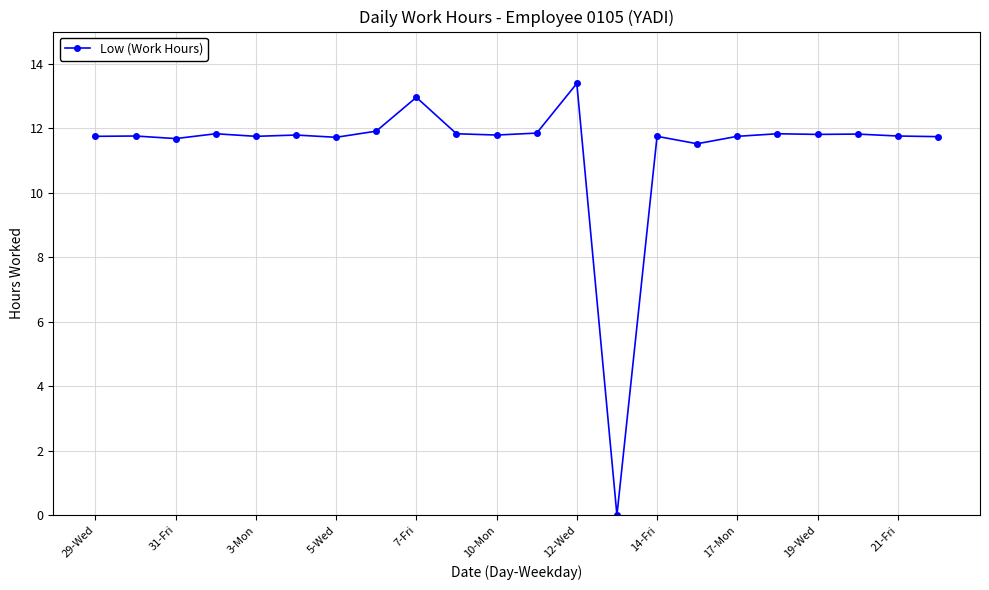

What is the sum of all values?

250.0